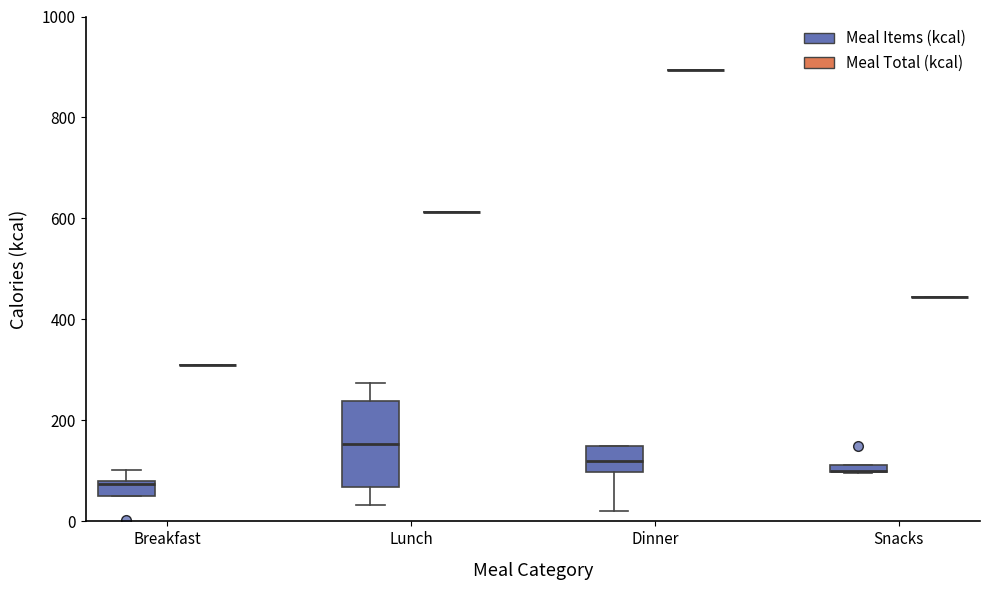

Where is the lower edge of the box for Dinner (Meal Items (kcal)) on the y-axis? The values are not printed on the chart, so give them approximately, as read against the axis.

100